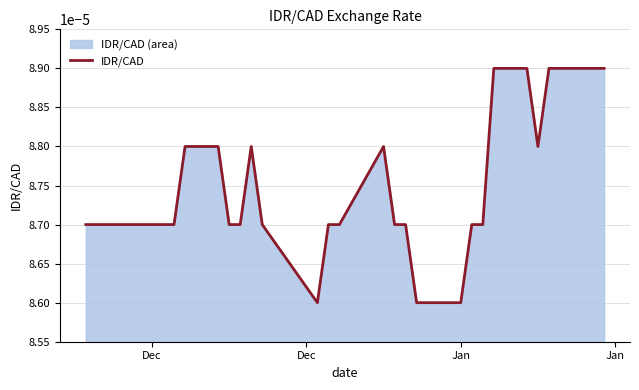

True or false: the data has more than 0 interior local peaks.

True